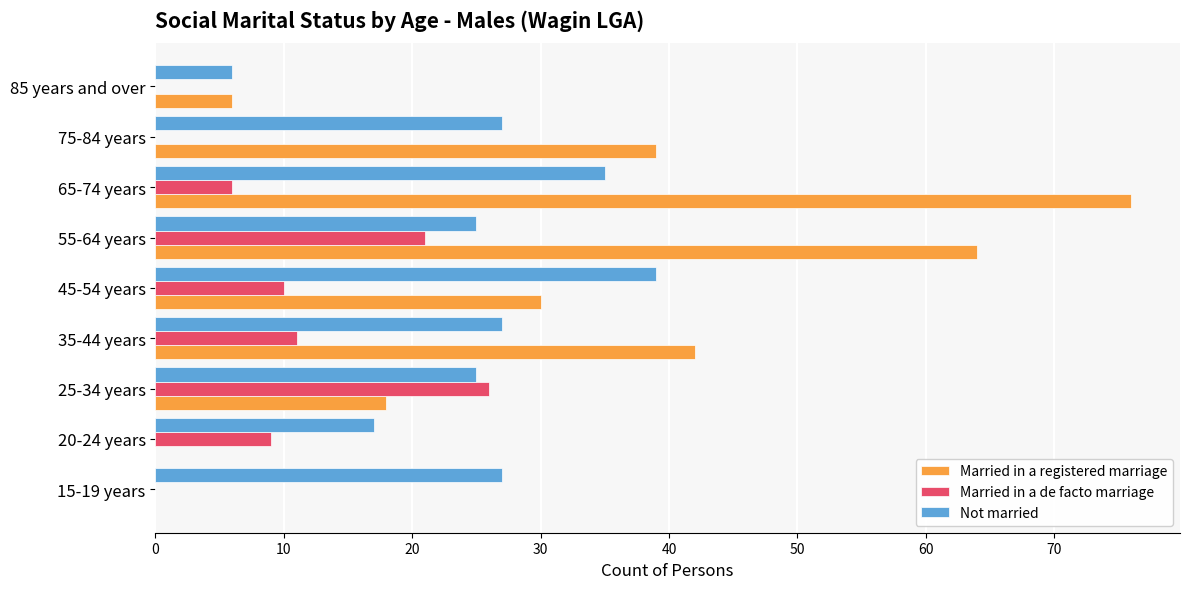

What is the sum of all Married in a registered marriage values?

275